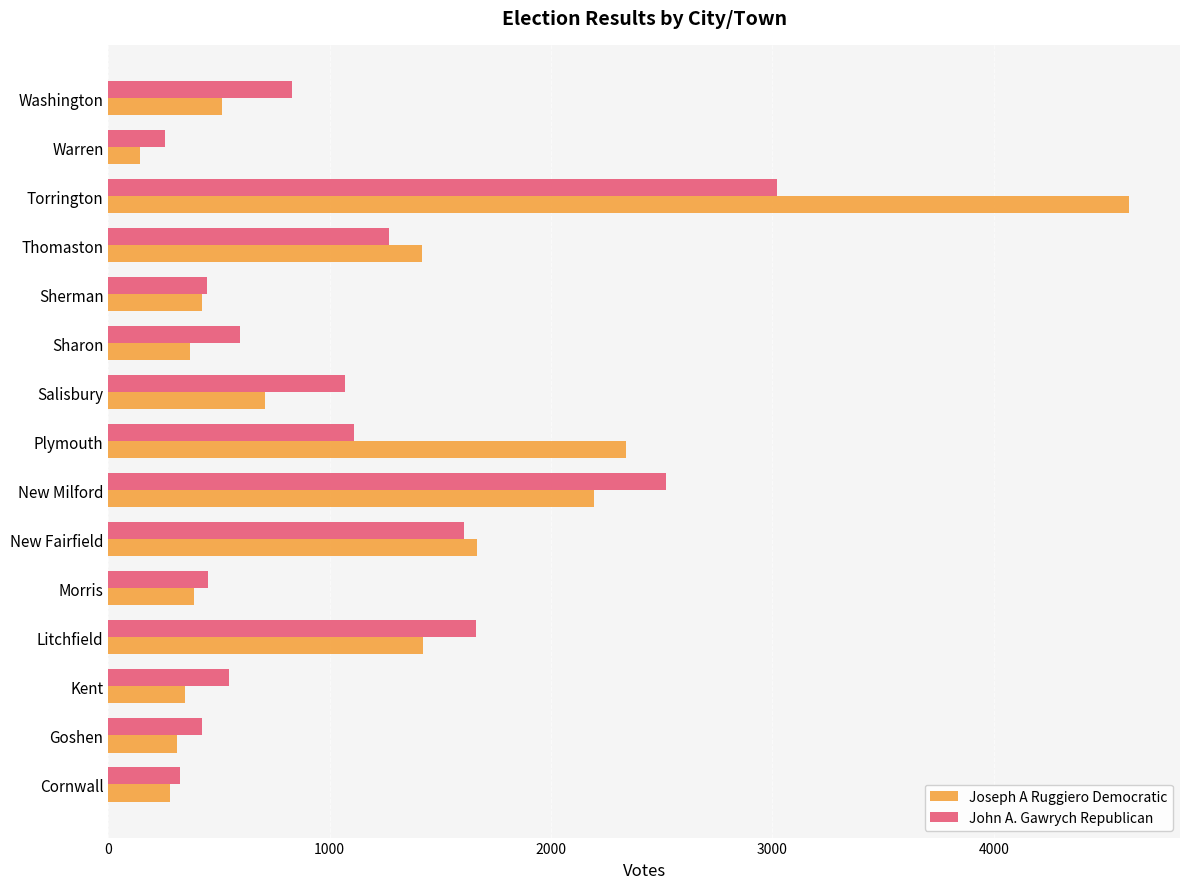

The value of John A. Gawrych Republican at Morris is 233. True or false?

False